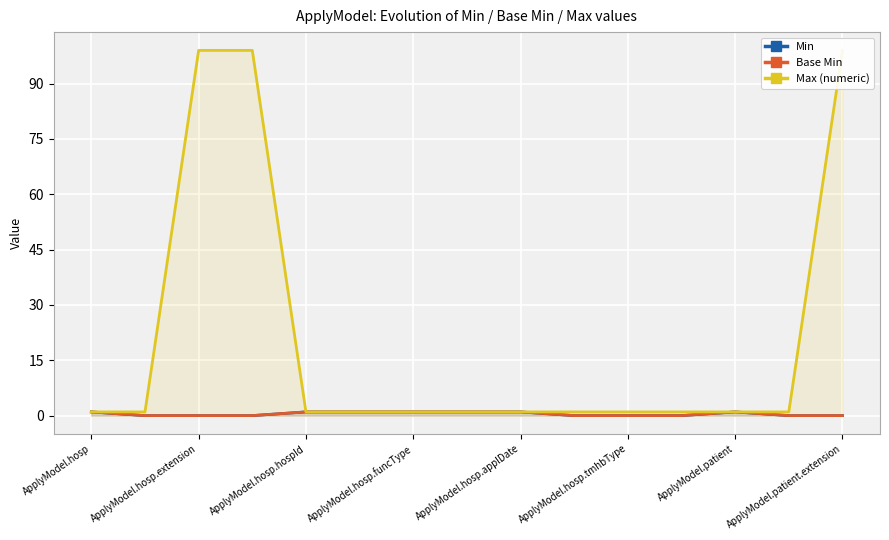

True or false: Max (numeric) and Base Min cross at least once.

False